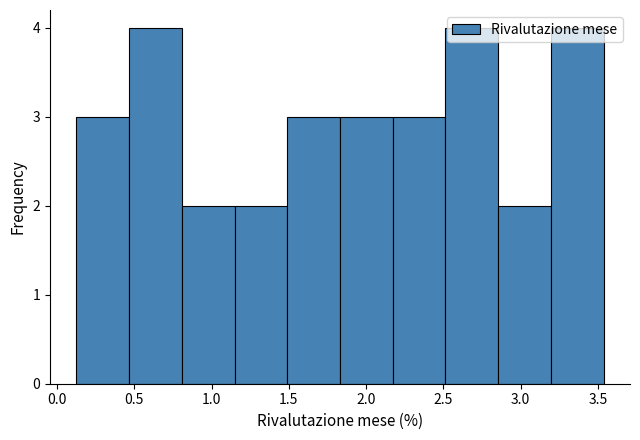

What is the height of the bar covering 0.15 to 0.45 on the x-axis? Neither the bar edges nor the heights are printed on the chart, so give them approximately, as read against the axes.

3